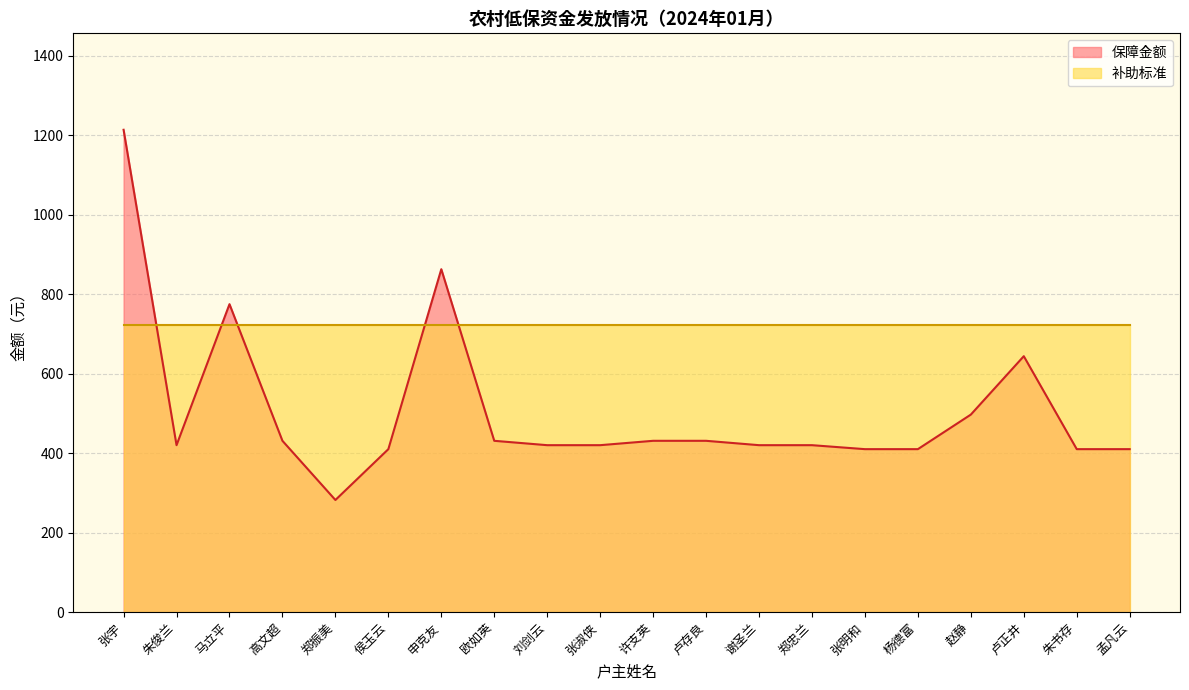

What is the change in value from 马立平 to 张淑侠?

-355